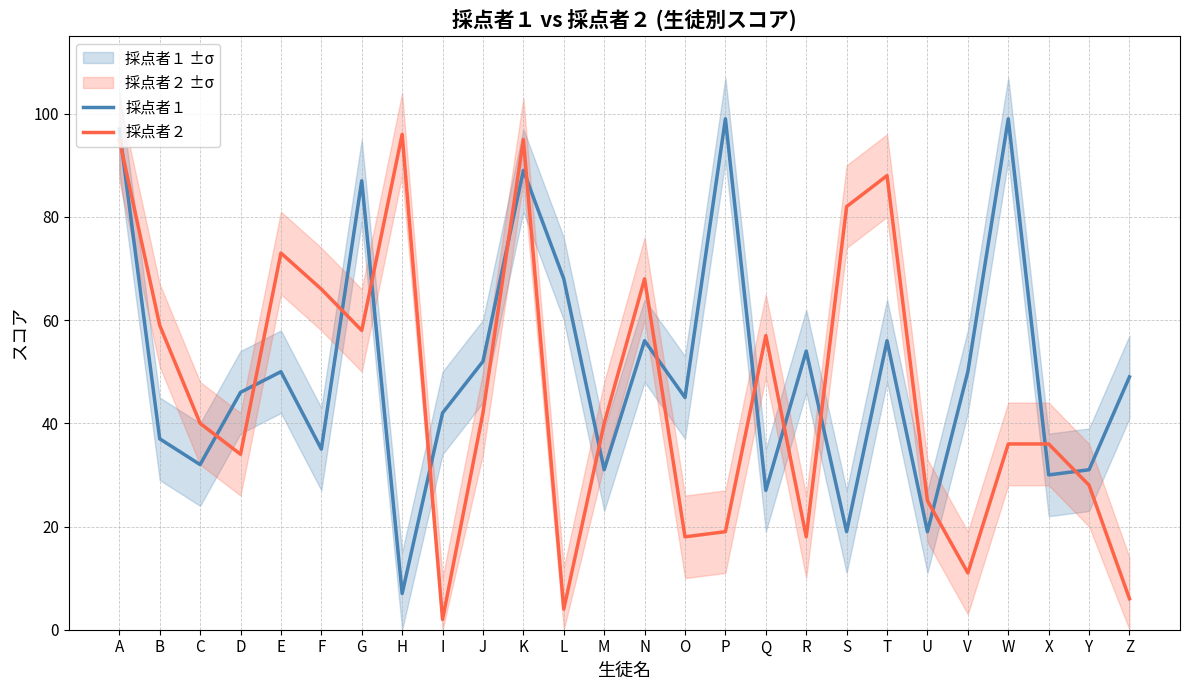

True or false: 採点者２ and 採点者１ intersect in this chart.

True